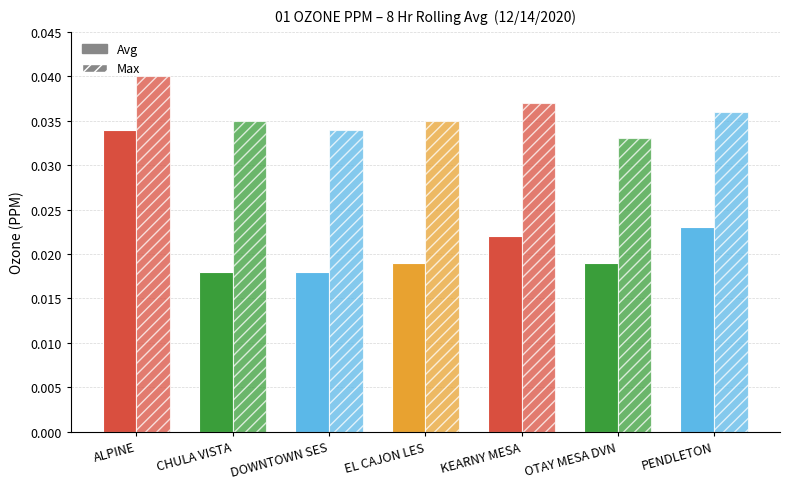

What are all the series names shown in the legend?

Avg, Max